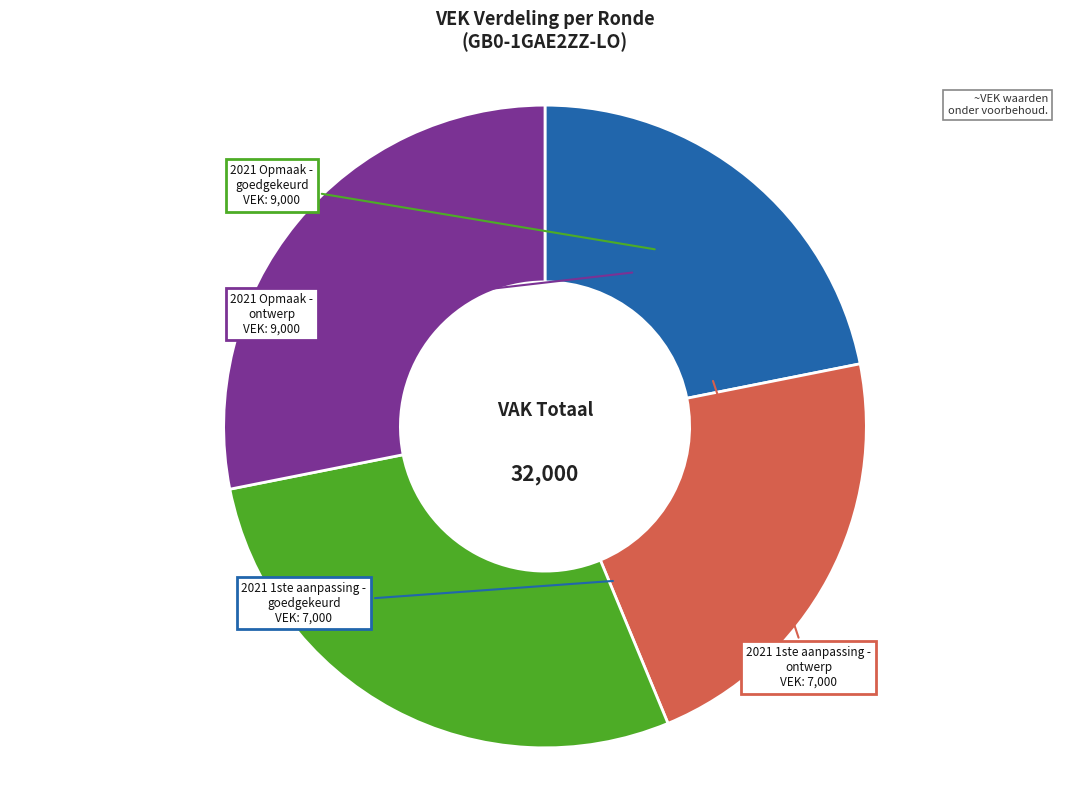

True or false: 2021 1ste aanpassing - ontwerp accounts for 29% of the total.

False